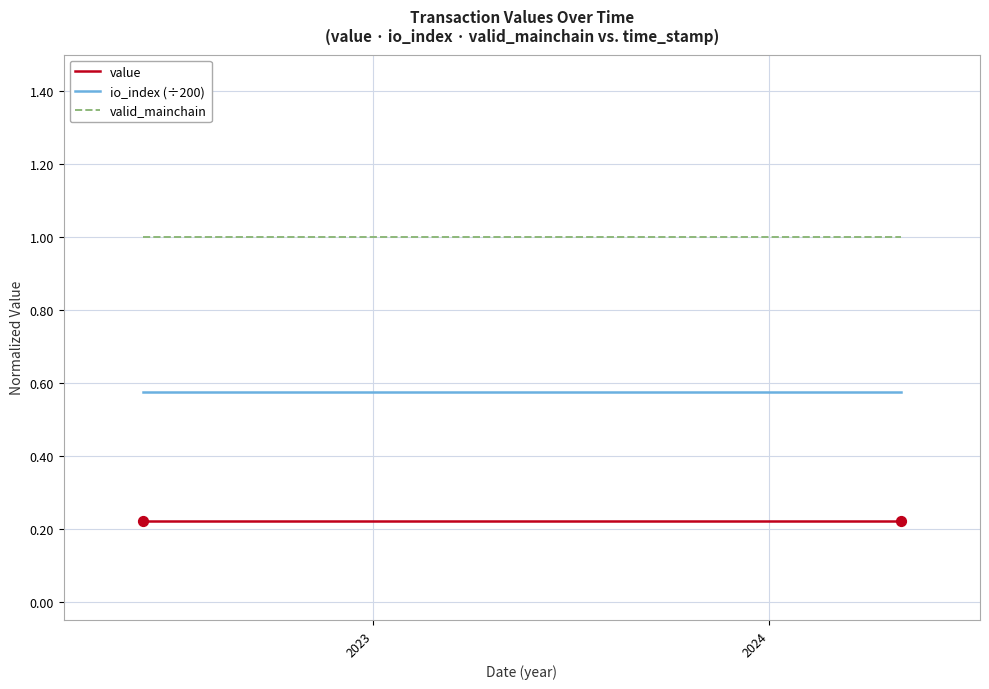

Which series has the largest total across all categories?

valid_mainchain